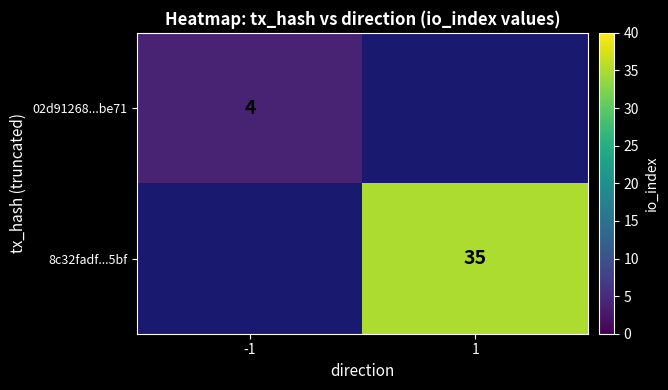

What is the minimum value shown in the chart?

4.0